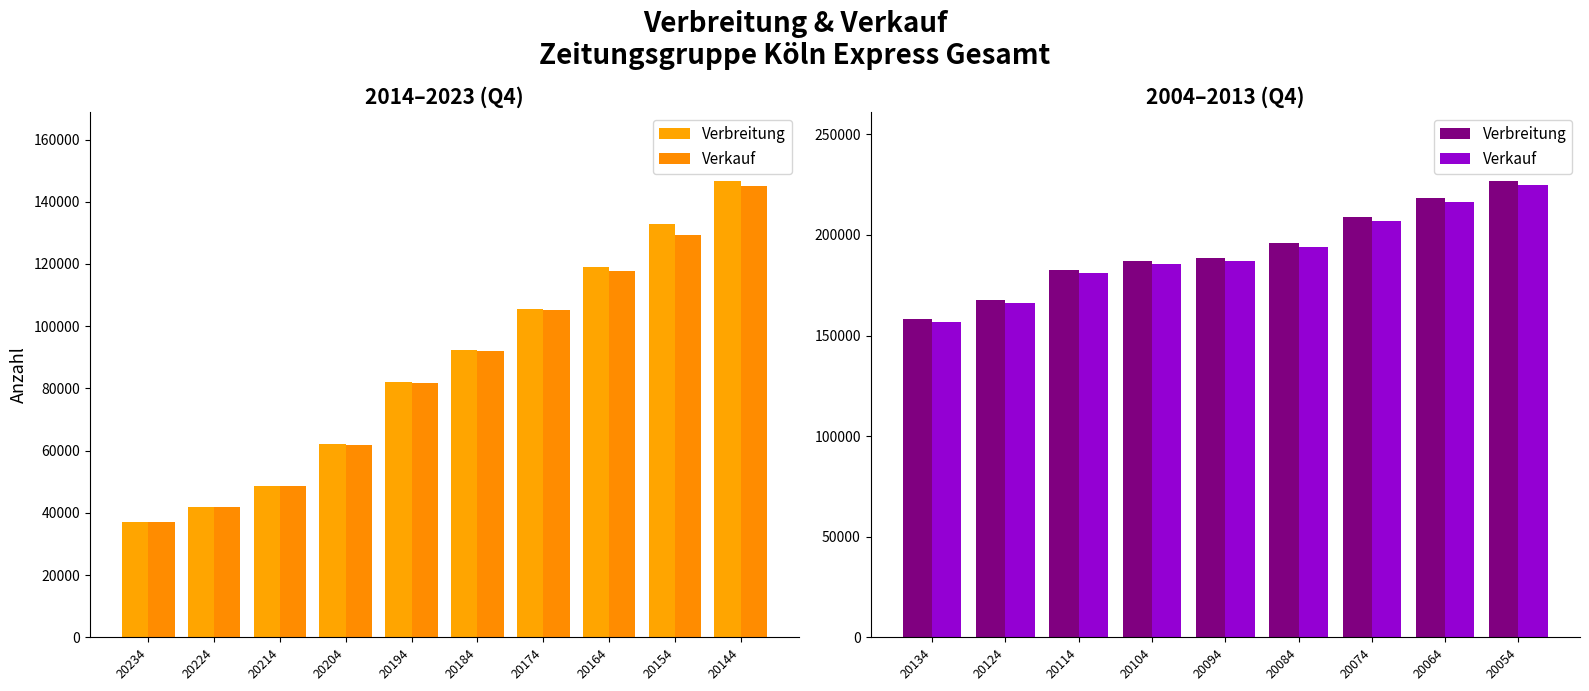

Count the number of categories in the chart.

9